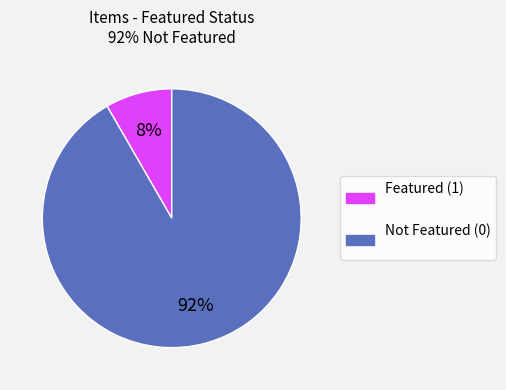

Is there a majority slice in this chart?

Yes